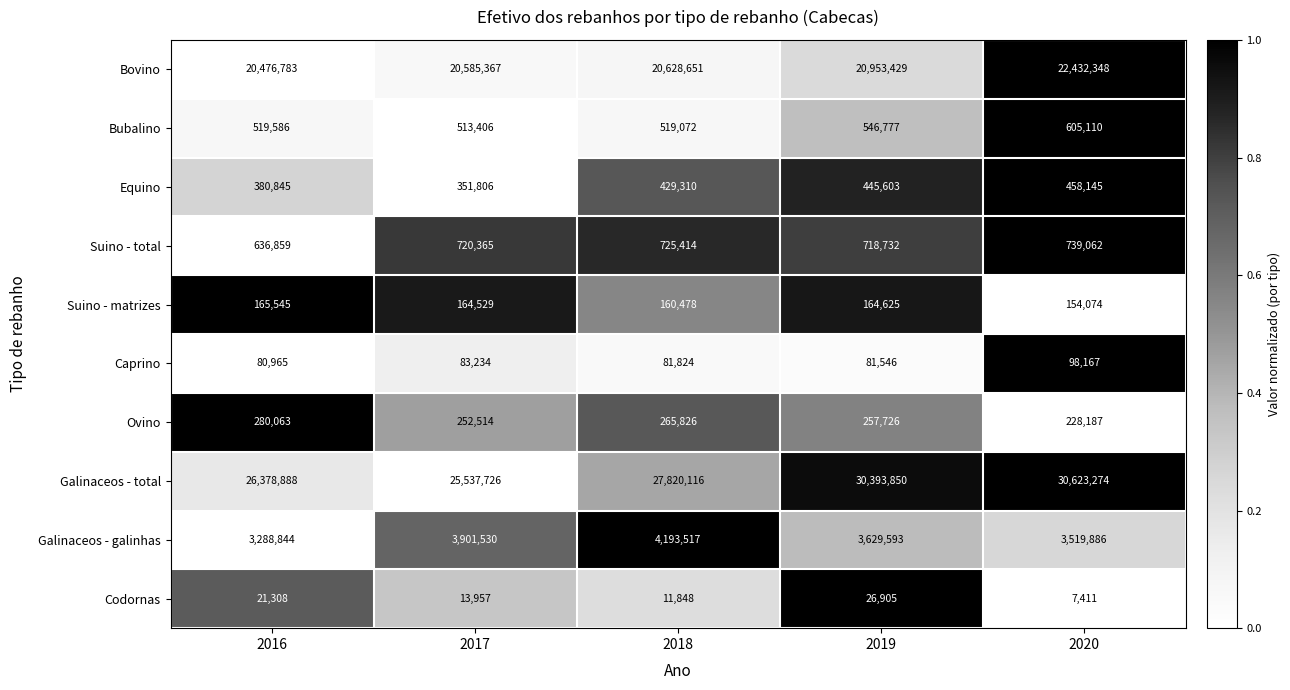

What is the average value of the Ovino series?

256863